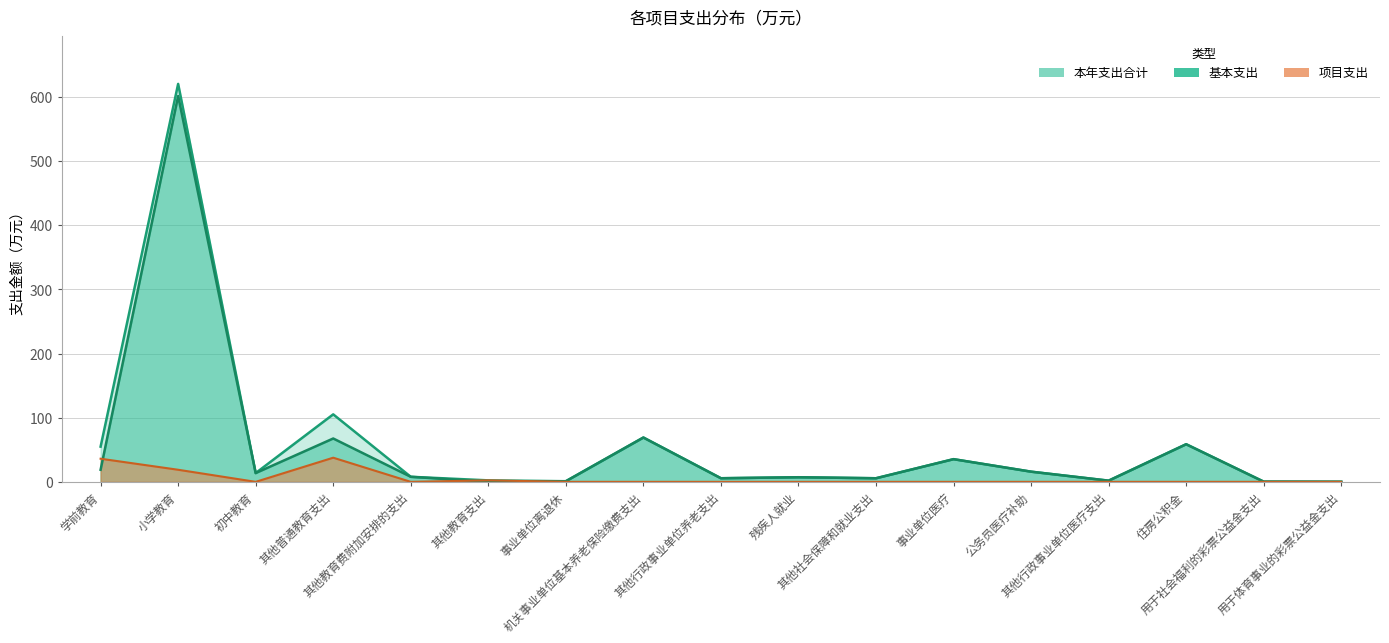

Which category has the highest value in the 基本支出 series?

小学教育